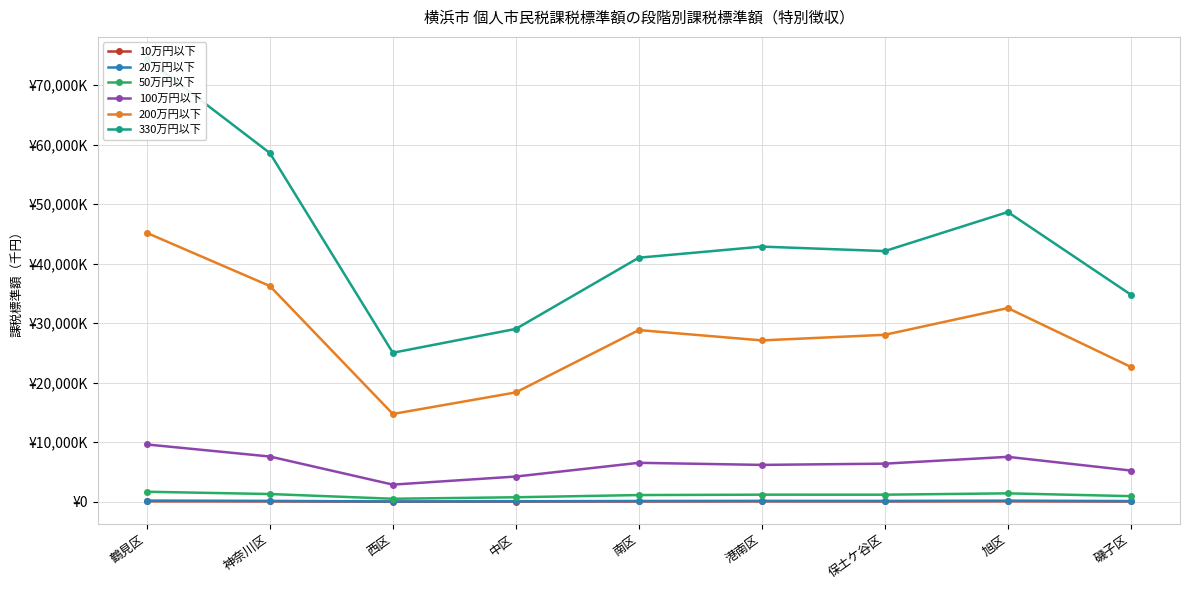

What are all the series names shown in the legend?

10万円以下, 20万円以下, 50万円以下, 100万円以下, 200万円以下, 330万円以下